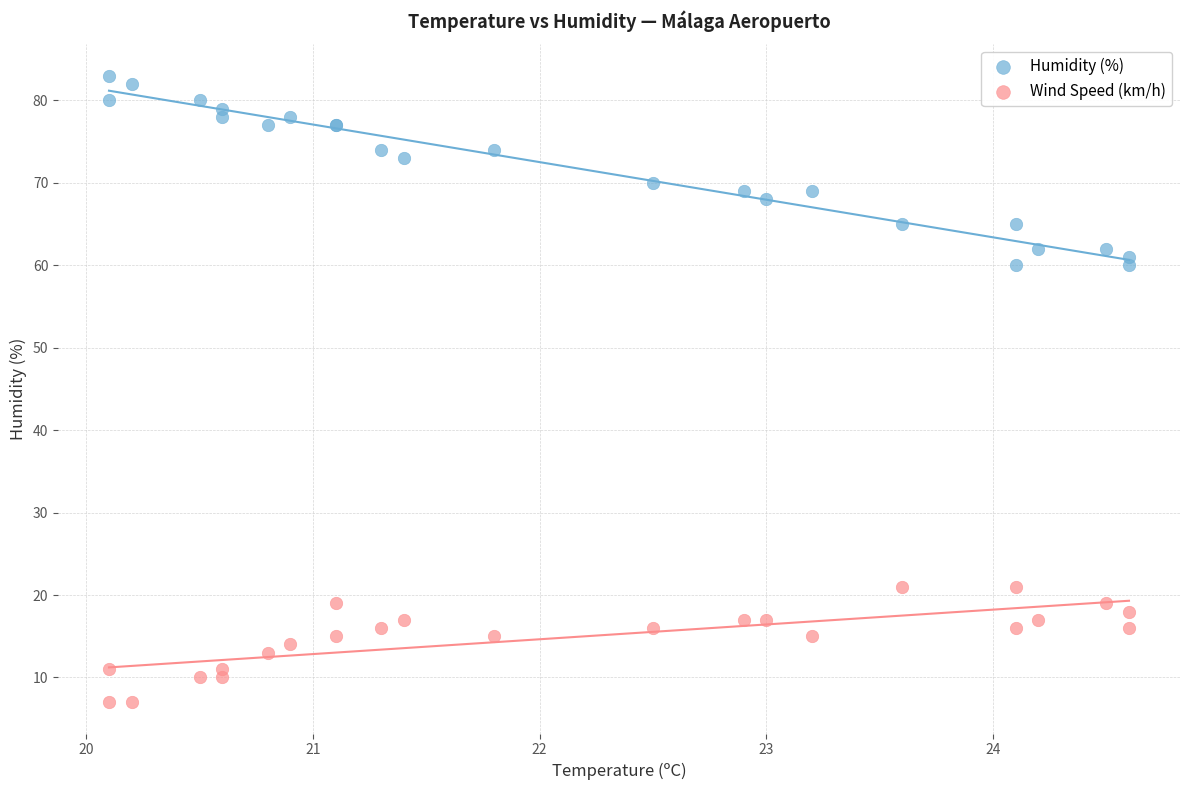

Which series has the largest Y range (max minus min)?

Humidity (%)